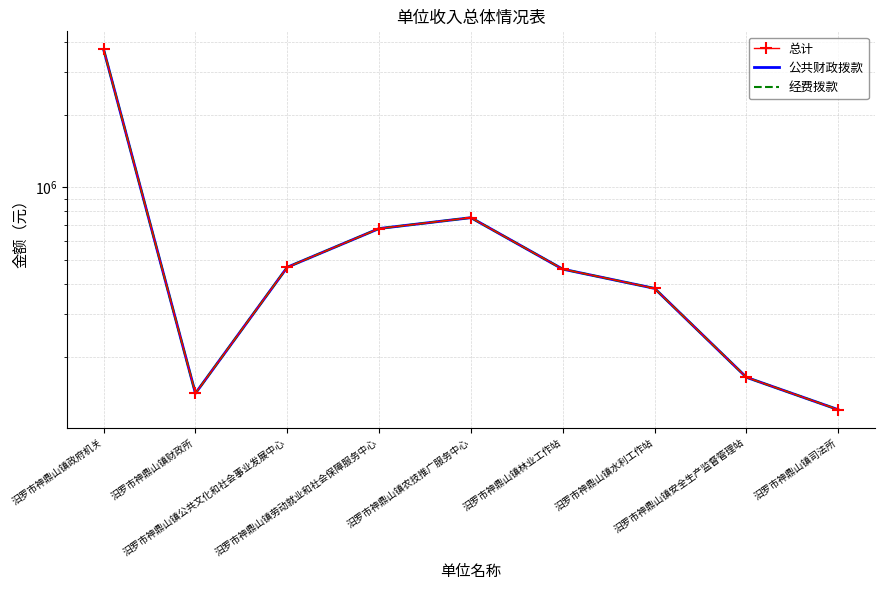

What is the maximum value shown in the chart?

3714671